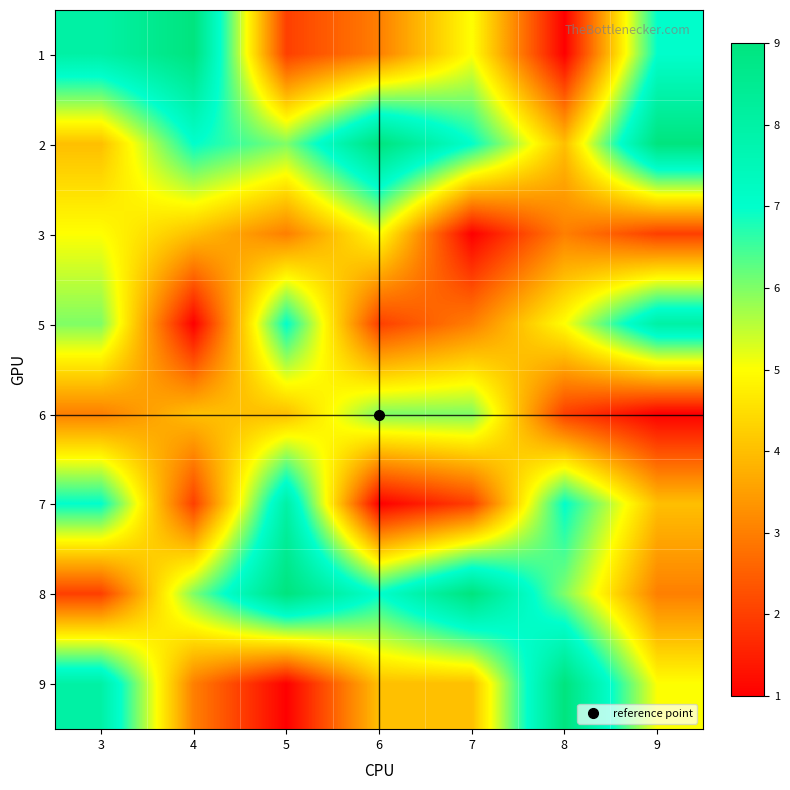

Count the number of categories in the chart.

7